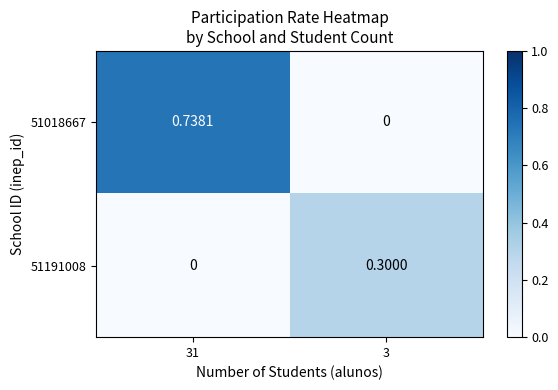

Is the value of 51191008 at 3 greater than the value of 51018667 at 31?

No